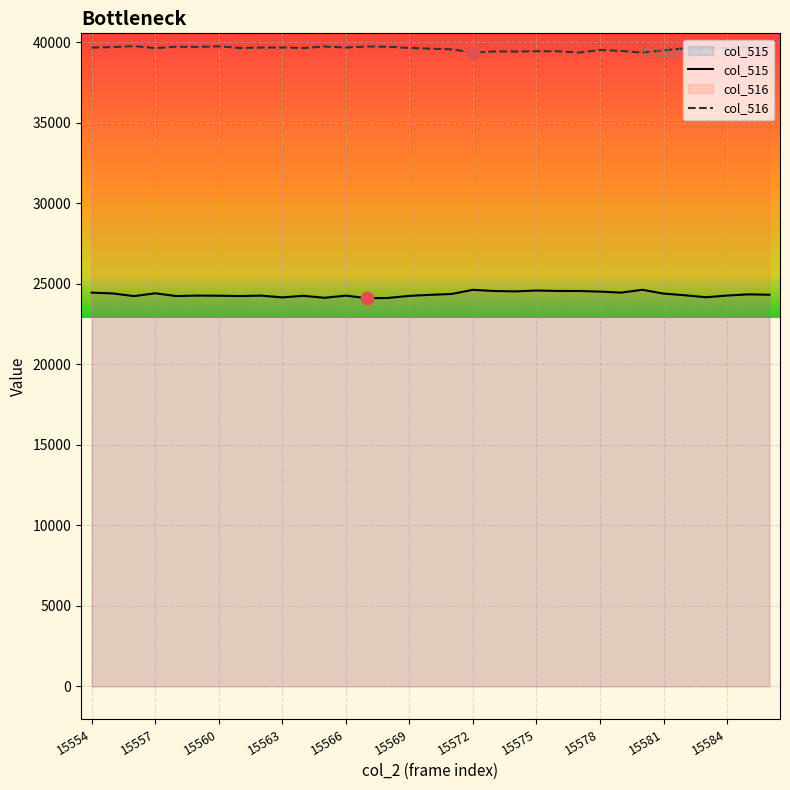

Which series contains the highest Y value?

col_516